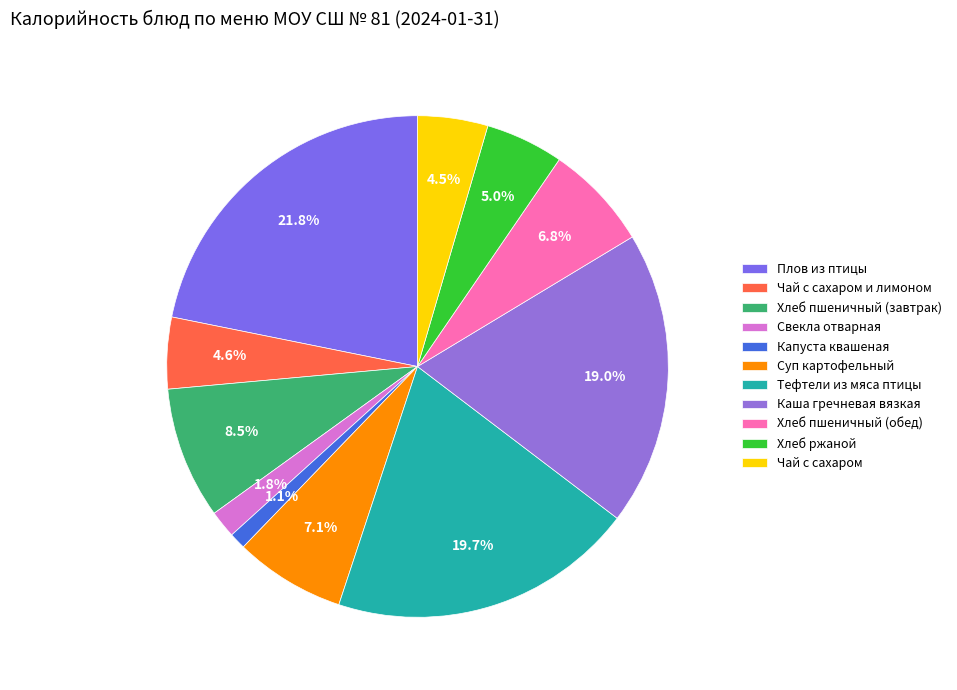

Does Свекла отварная account for over 50% of the chart?

No